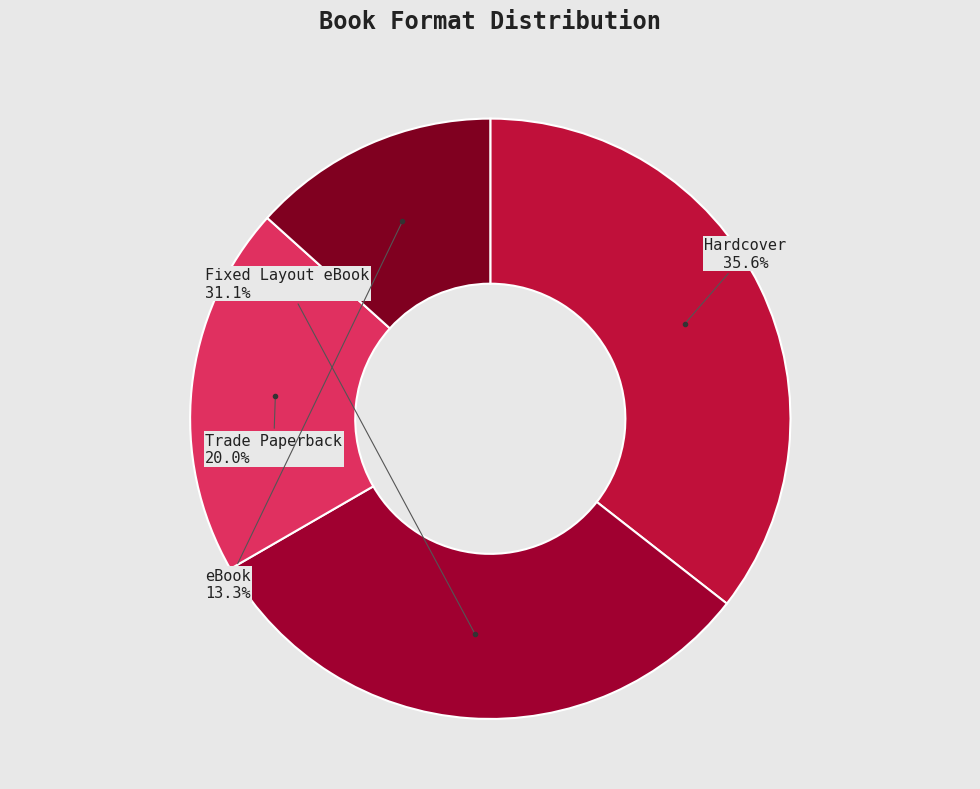

To the nearest percent, what is the difference between the largest and smallest slice percentages?

22%